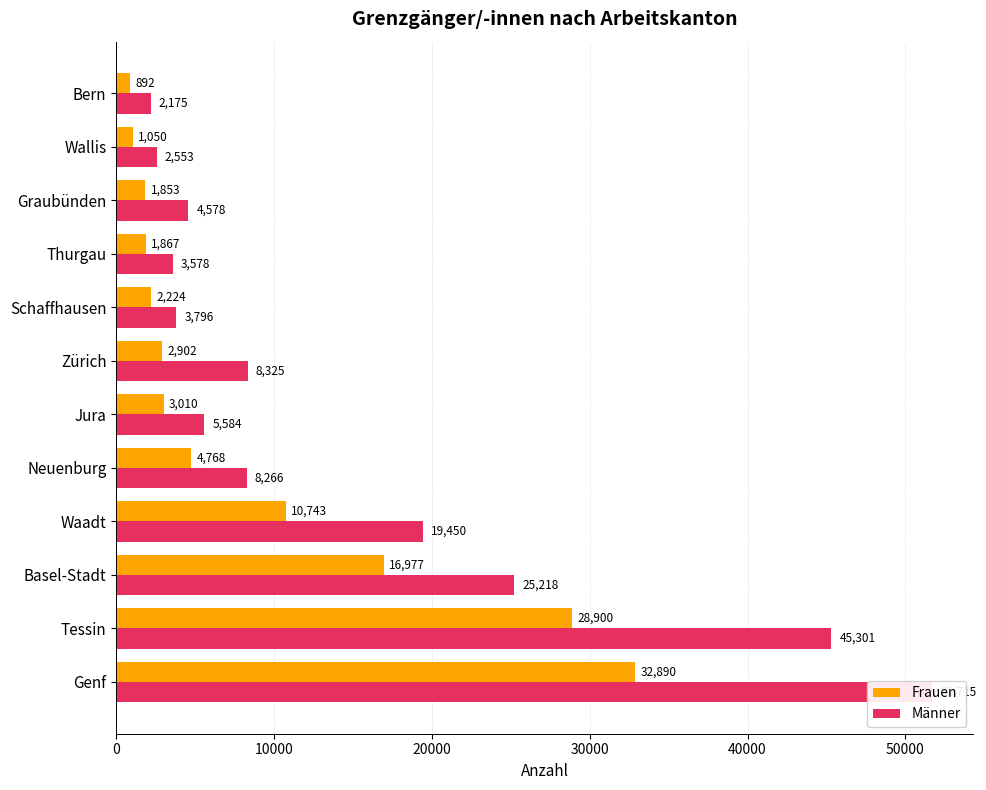

How many bars are there in total?

24